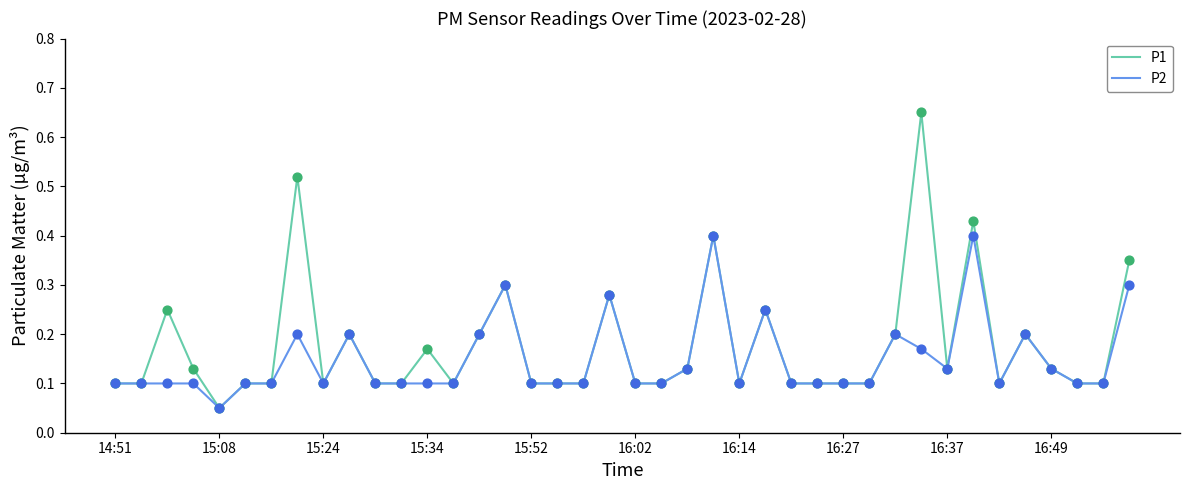

At how many categories does at least one series exceed 0?

40